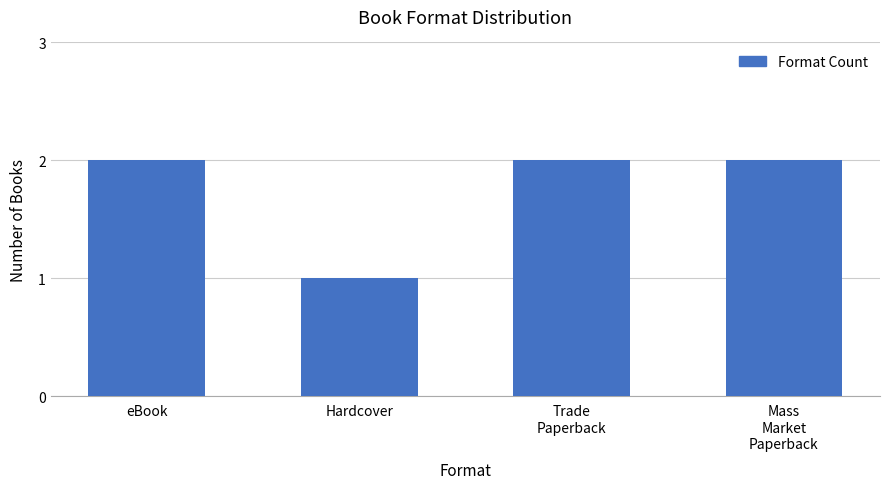

What position from the right is Mass
Market
Paperback?

1